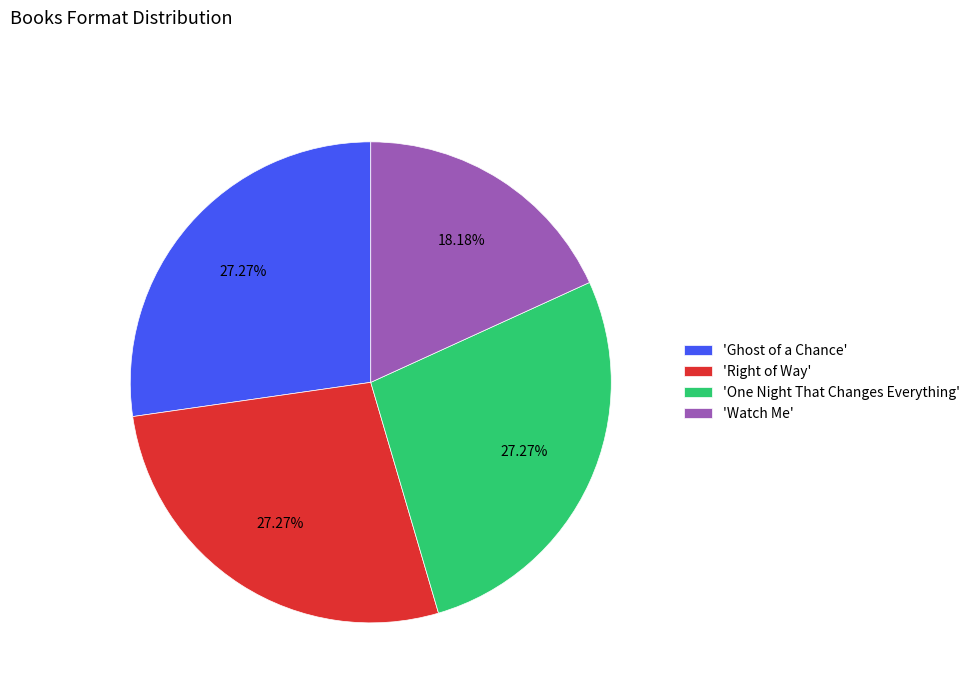

Which category has the smallest portion of the pie?

'Watch Me'